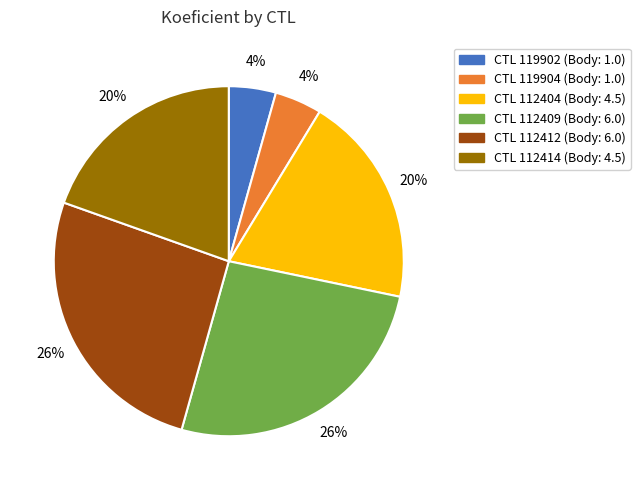

Is there any slice that represents more than half of the pie?

No